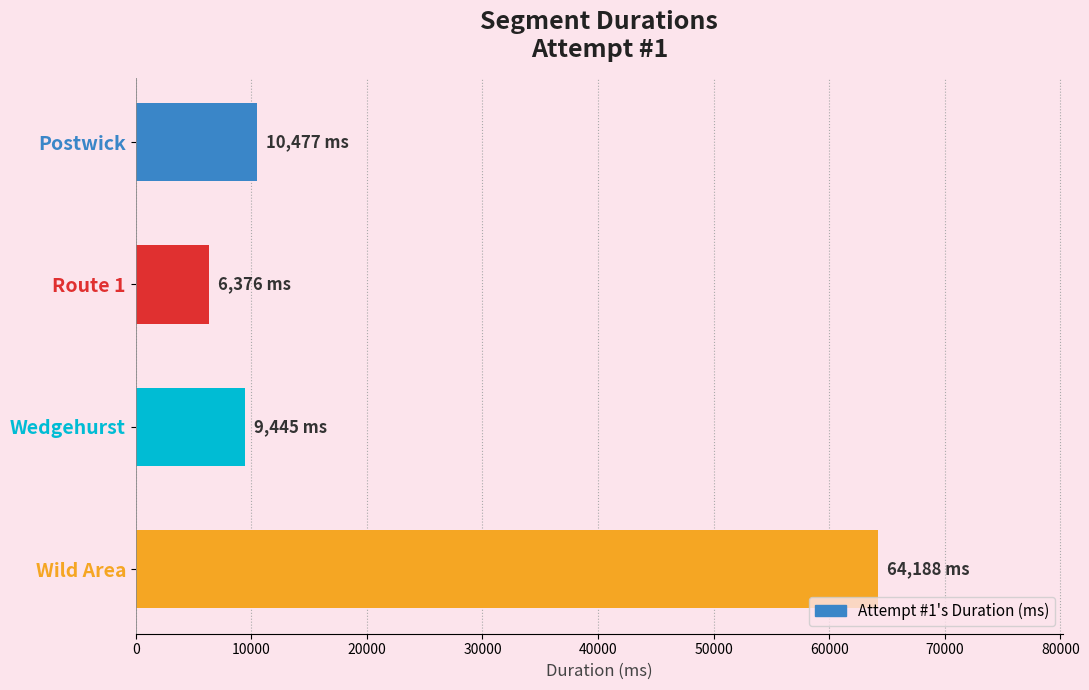

What is the smallest value displayed?

6376